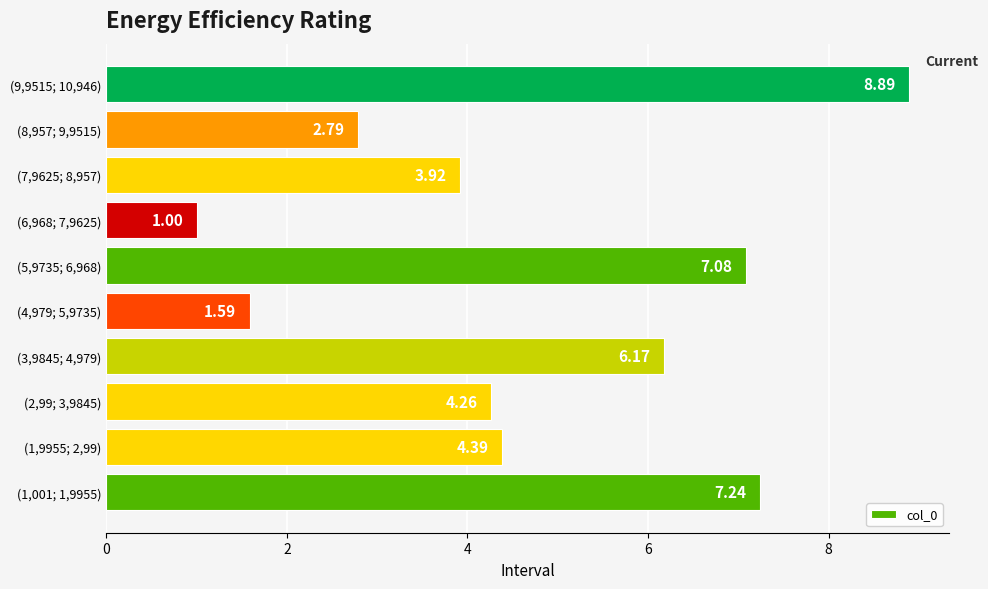

What is the change in value from (4,979; 5,9735) to (7,9625; 8,957)?

+2.3